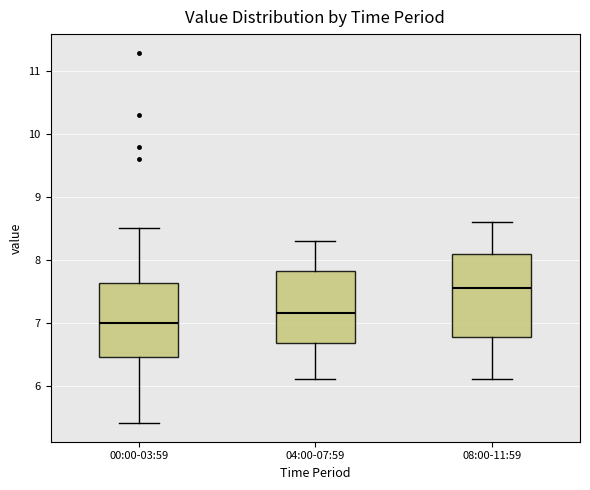

Where does the median line of the box for 00:00-03:59 sit on the y-axis? The values are not printed on the chart, so give them approximately, as read against the axis.

7.0